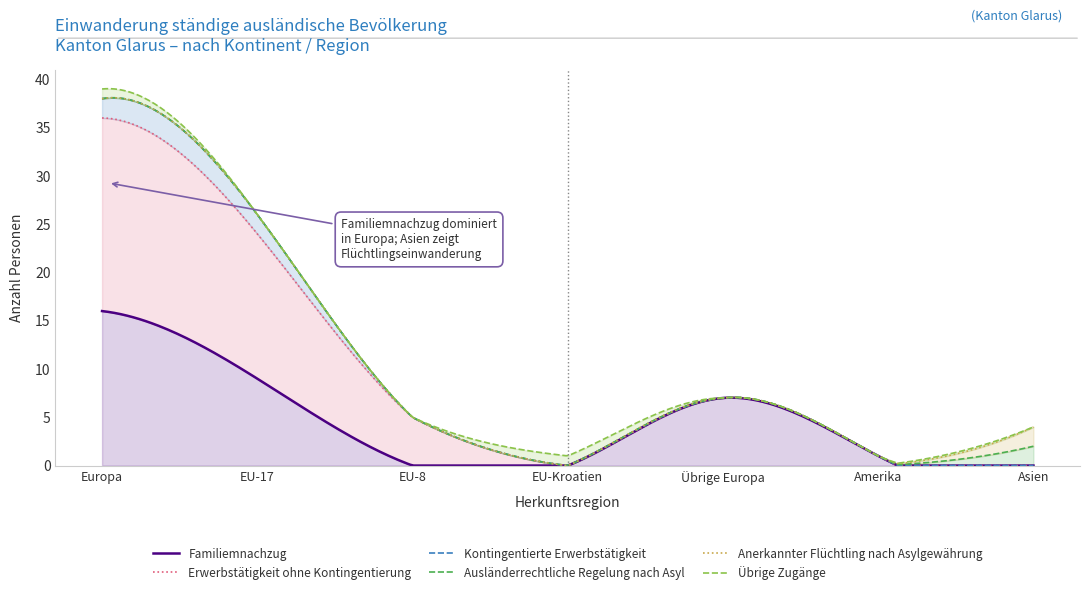

What position from the right is EU-17?

6